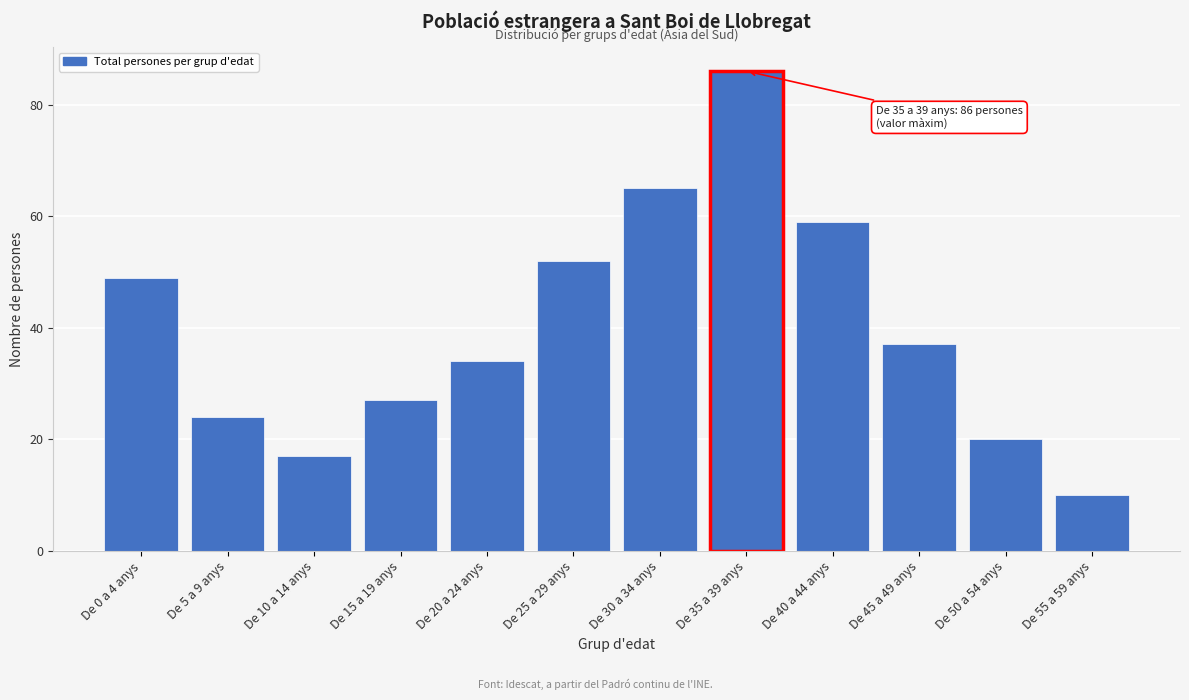

Reading right to left, transcribe all the data shown in this chart.

De 55 a 59 anys=10	De 50 a 54 anys=20	De 45 a 49 anys=37	De 40 a 44 anys=59	De 35 a 39 anys=86	De 30 a 34 anys=65	De 25 a 29 anys=52	De 20 a 24 anys=34	De 15 a 19 anys=27	De 10 a 14 anys=17	De 5 a 9 anys=24	De 0 a 4 anys=49